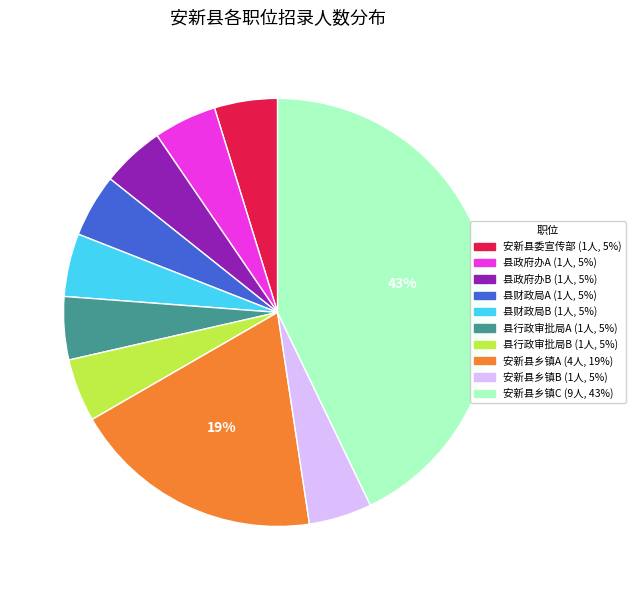

Is there a majority slice in this chart?

No